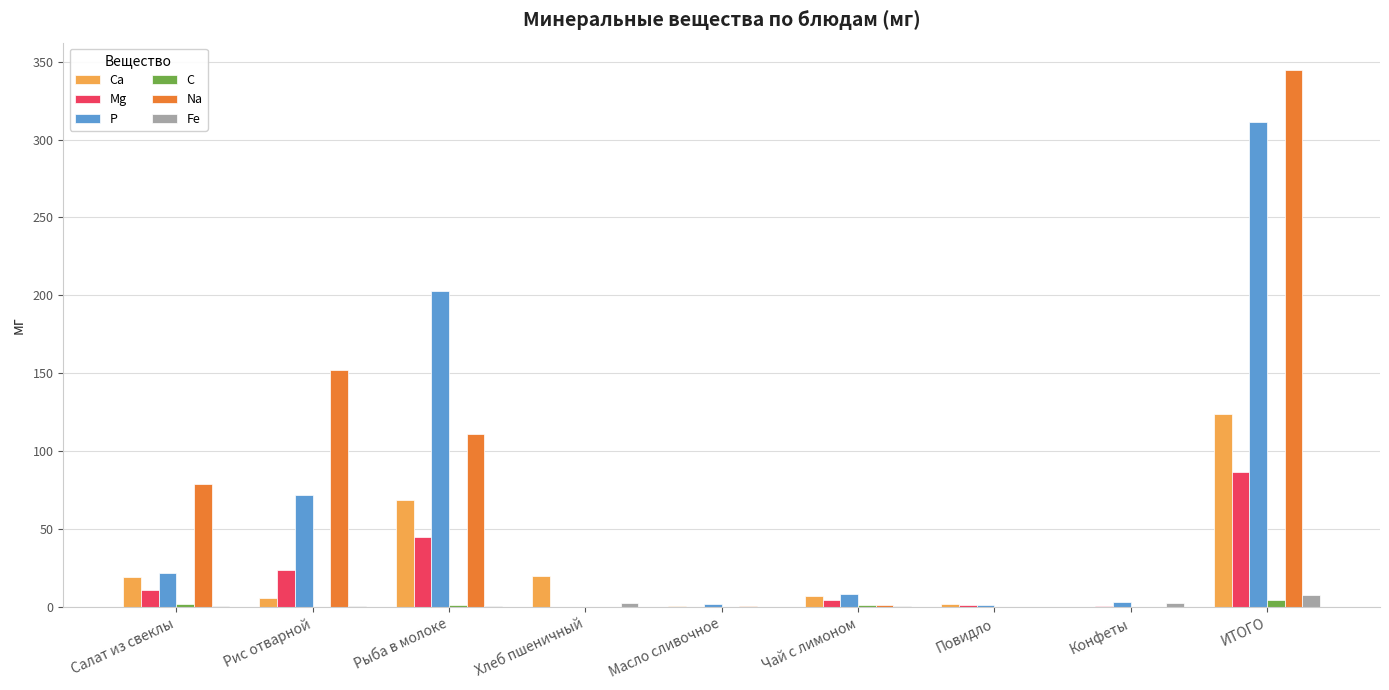

Which category has the highest value in the Na series?

ИТОГО